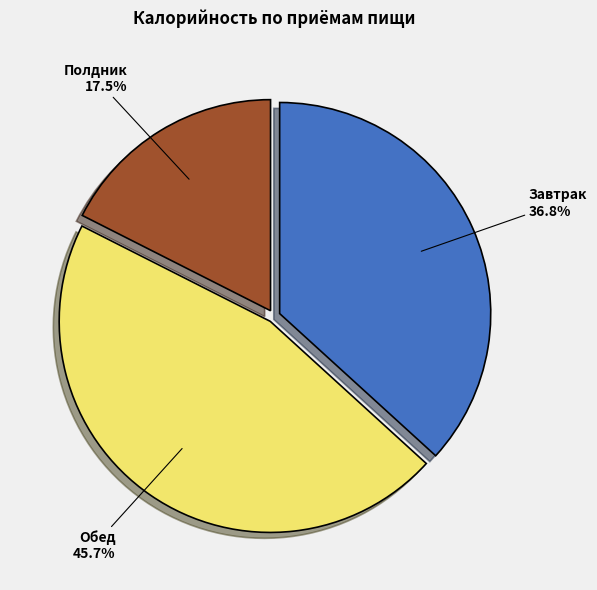

What is the largest slice in the pie chart?

Обед